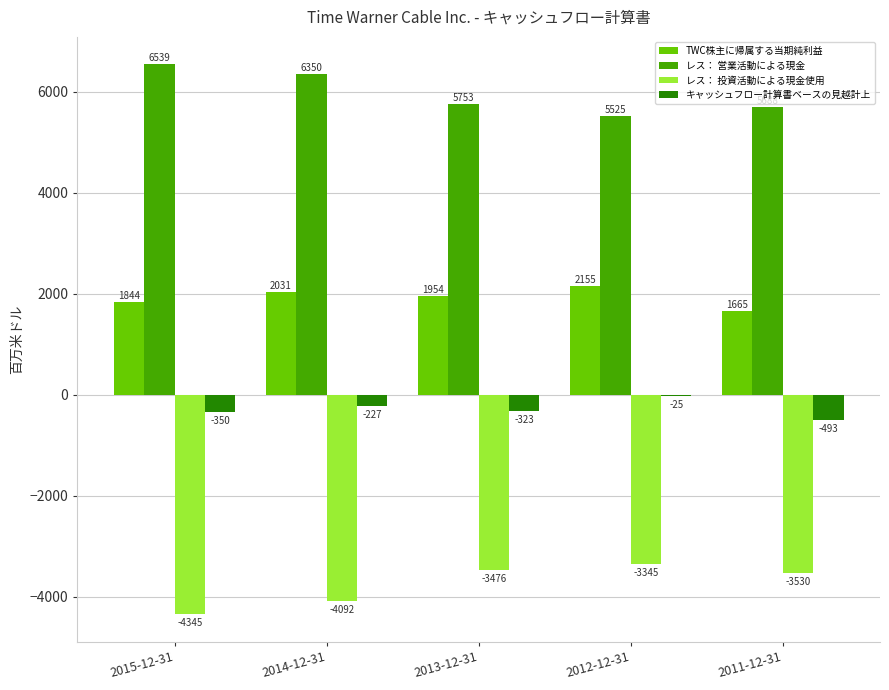

Are the bars horizontal?

No